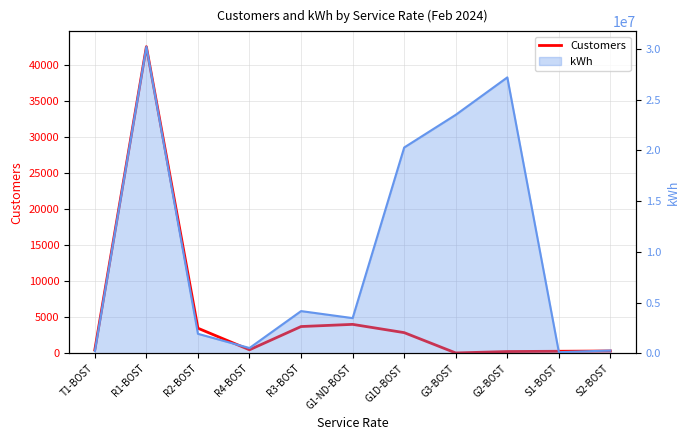

Which has a higher value, R4-BOST or R3-BOST?

R3-BOST